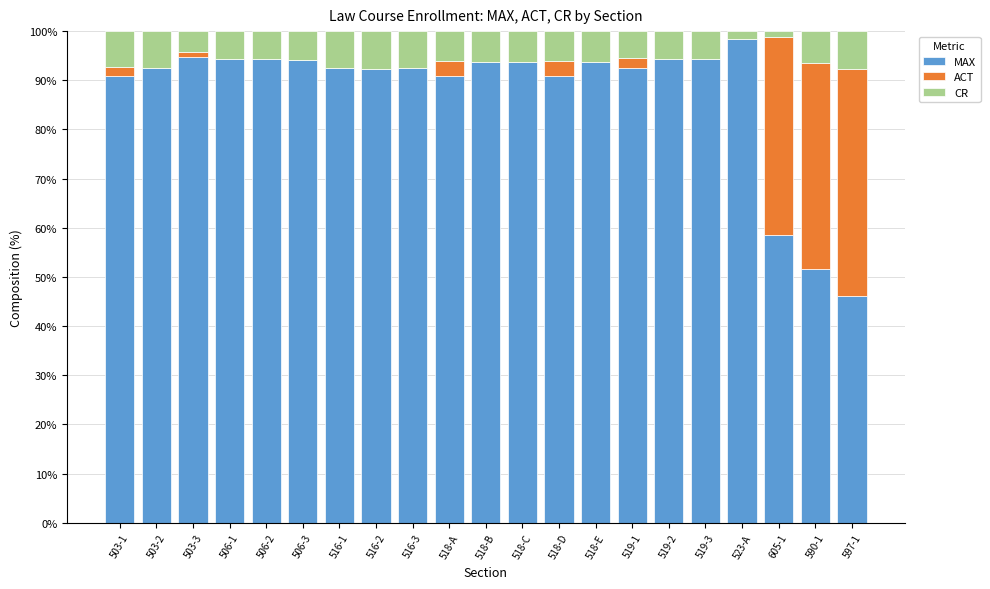

What is the highest value of the MAX series?

98.4